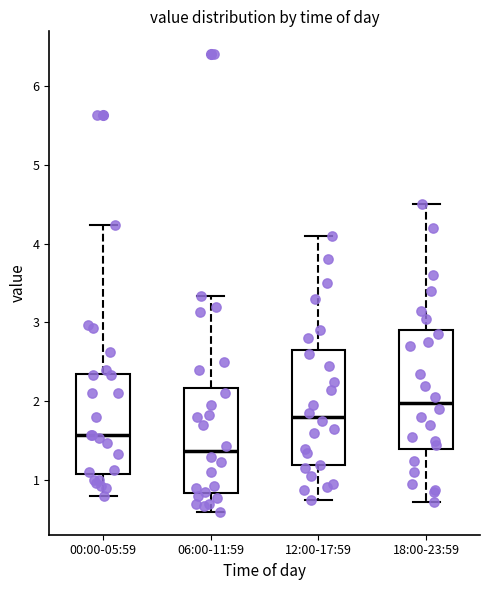

Where does the median line of the box for 06:00-11:59 sit on the y-axis? The values are not printed on the chart, so give them approximately, as read against the axis.

1.4